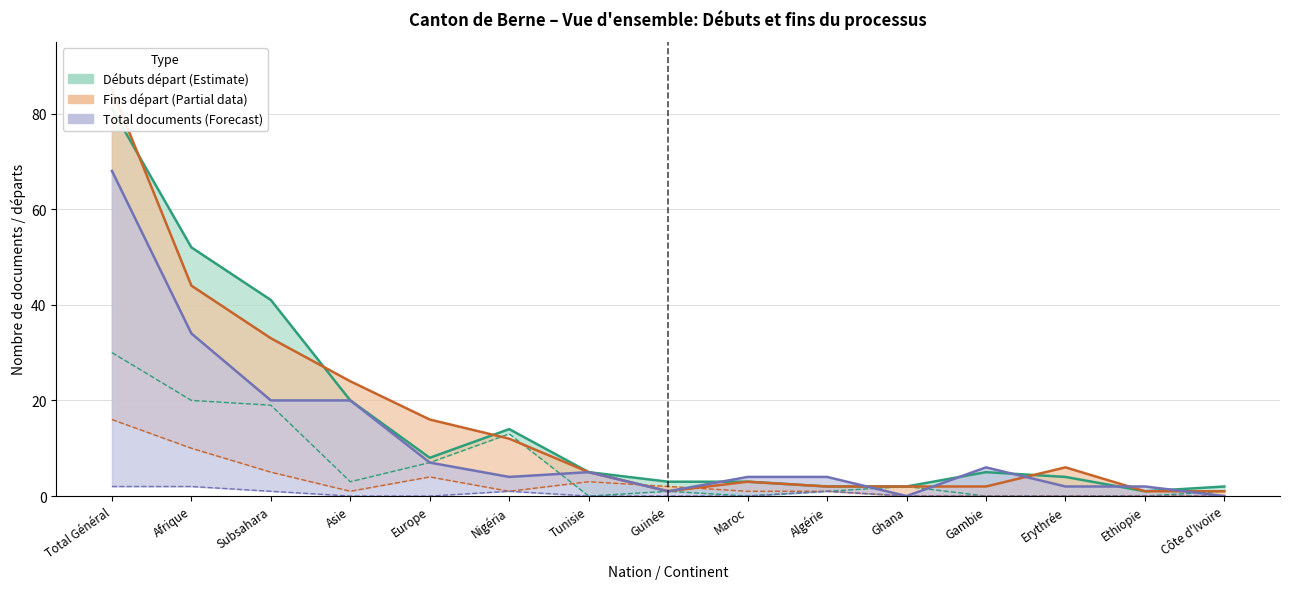

What is the label of the 10th point from the right?

Nigéria